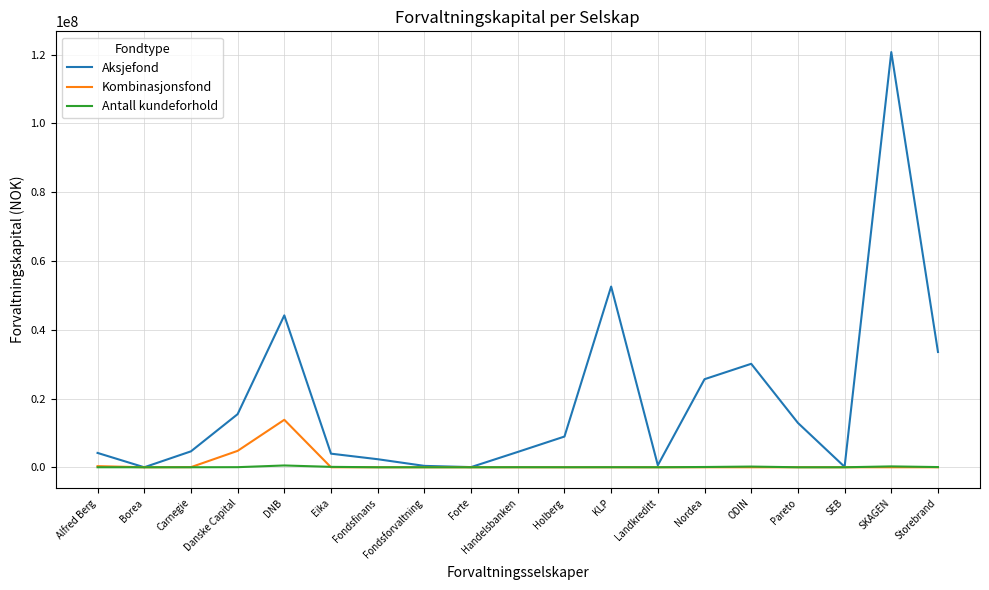

What is the greatest value displayed?

120757771